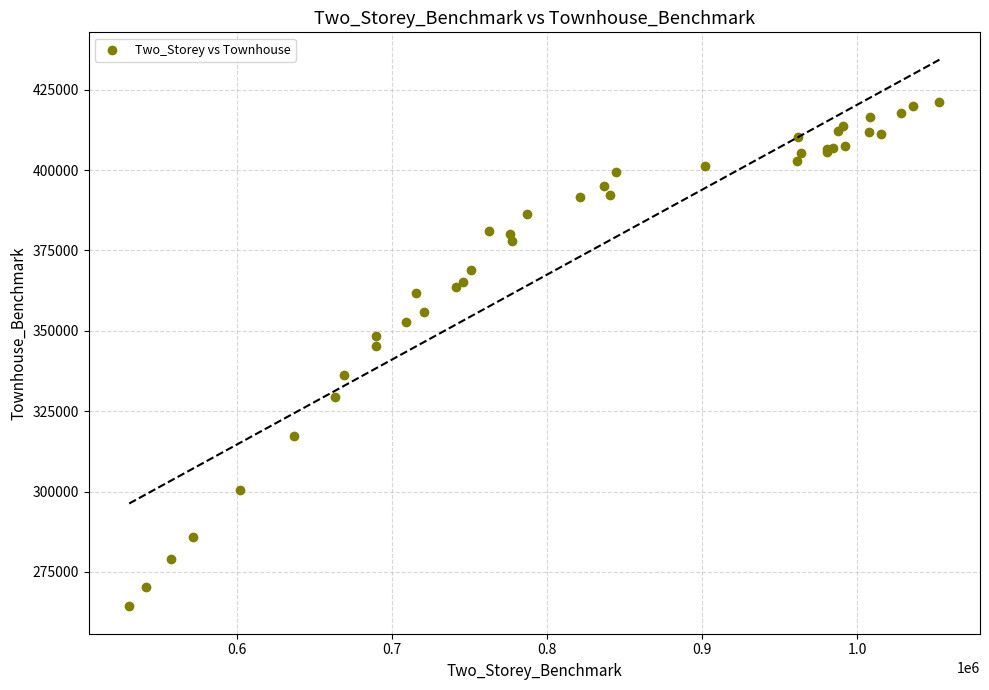

What Y value in the scatter plot is closest to 342800?

345200